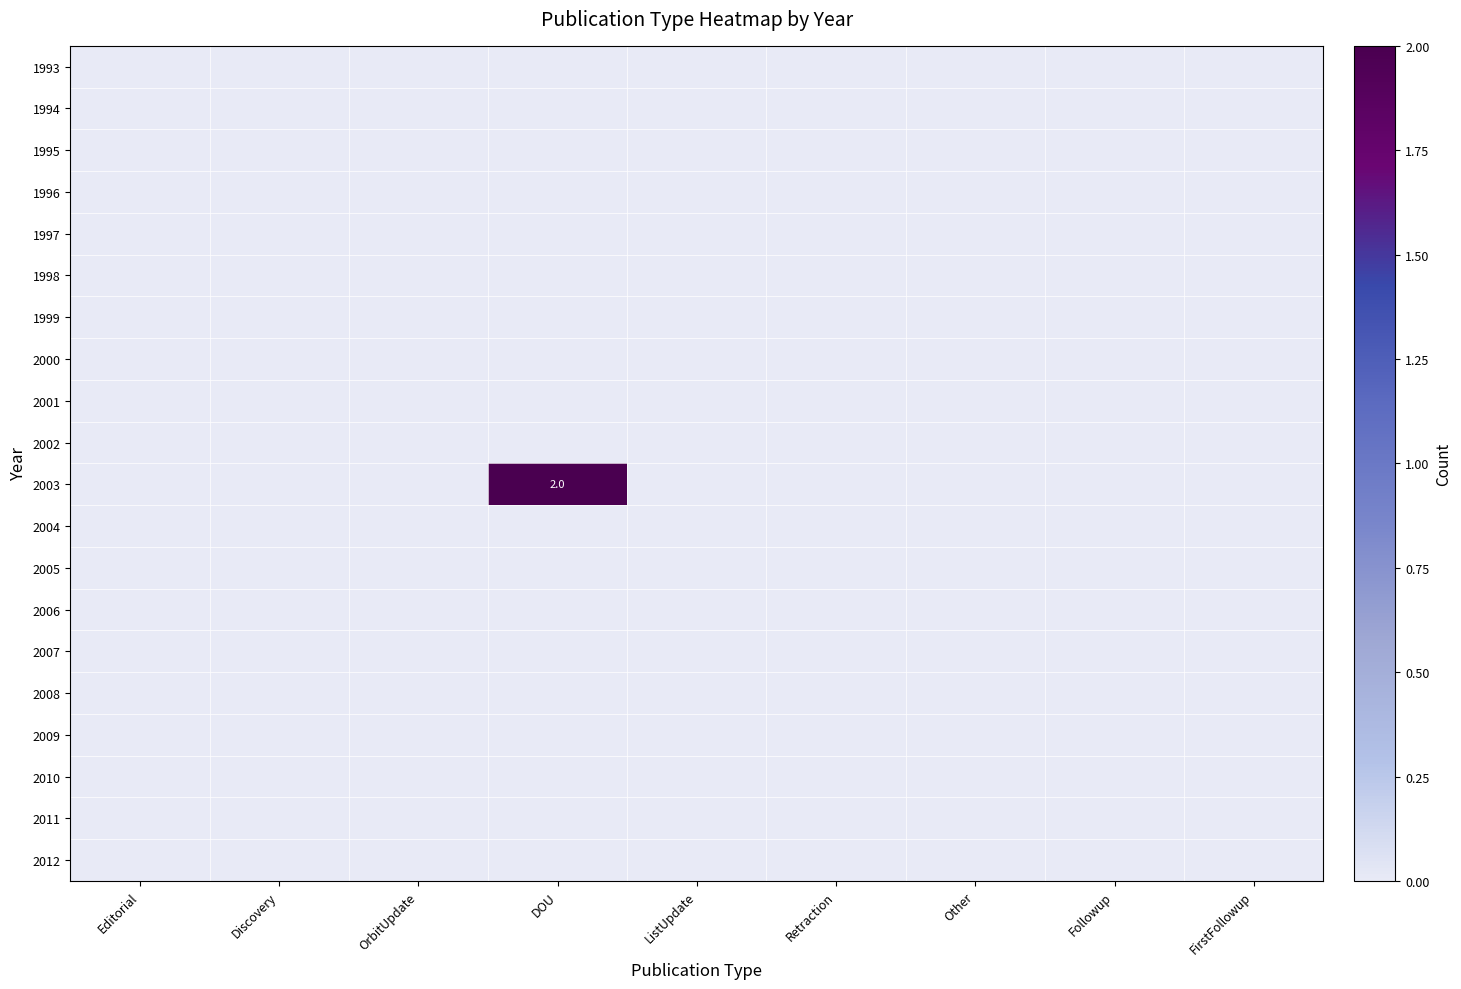

What is the greatest value displayed?

2